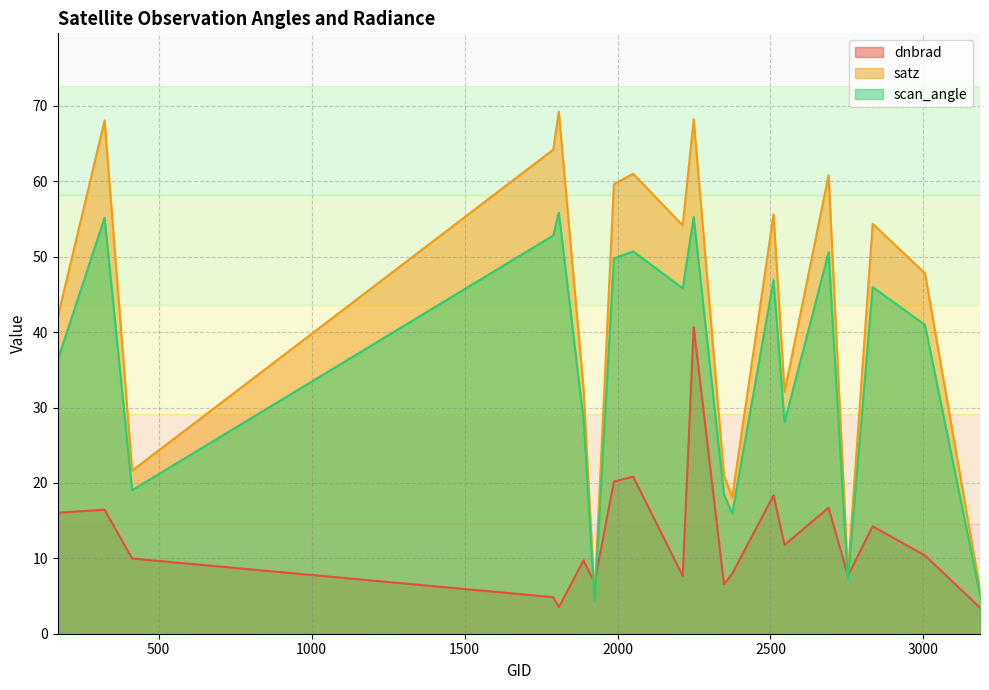

Reading left to right, extract all data points from this chart.

dnbrad: 16.0	16.5	10.0	4.8	3.5	9.7	6.7	20.2	20.8	7.7	40.7	6.5	8.0	18.4	11.8	16.7	7.7	14.3	10.4	3.4
satz: 42.0	68.1	21.6	64.2	69.2	32.4	4.8	59.6	61.0	54.1	68.2	21.0	18.1	55.6	32.1	60.8	8.0	54.4	47.8	5.9
scan_angle: 36.3	55.2	19.0	52.8	55.8	28.3	4.3	49.8	50.7	45.8	55.3	18.5	16.0	46.9	28.0	50.6	7.0	46.0	41.0	5.2